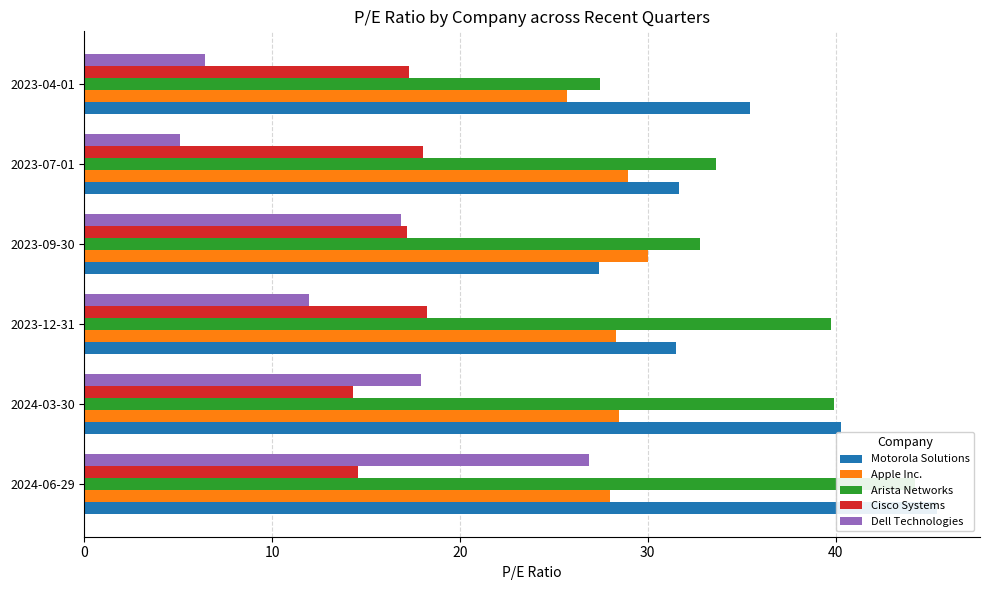

What is the difference between the maximum and second lowest values in the Arista Networks series?

11.4